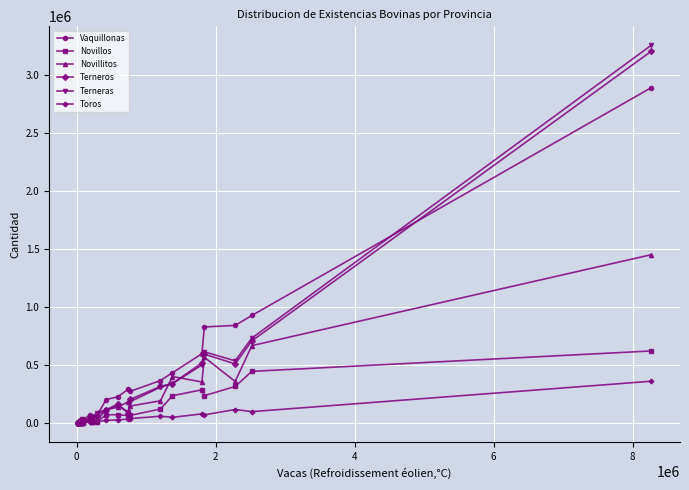

Which series has the widest spread of values?

Terneras